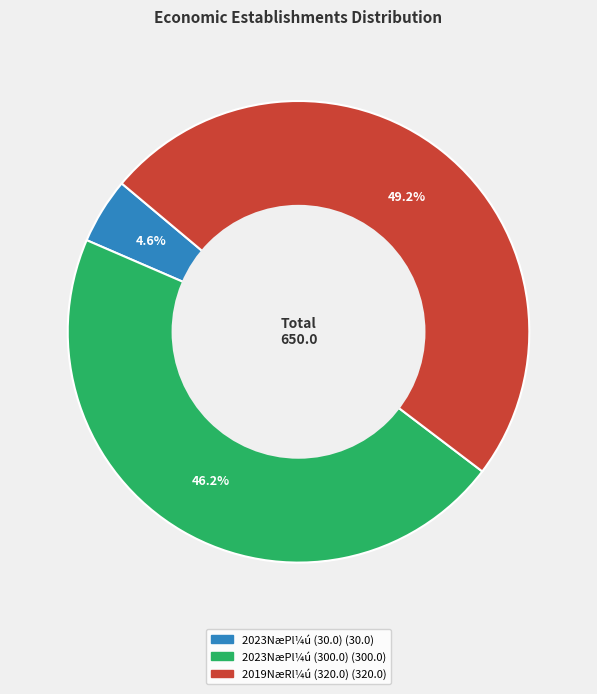

Count the number of slices in the pie.

3